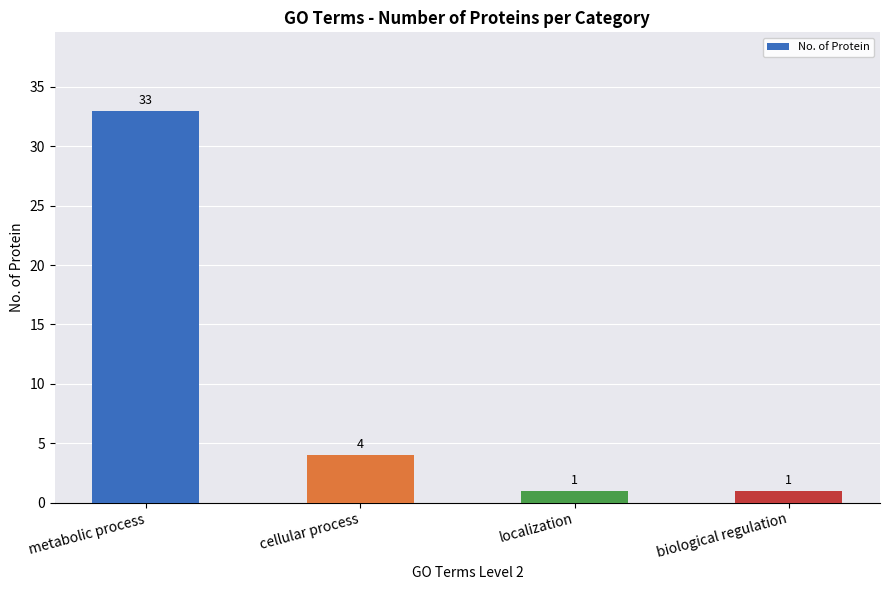

What is the label of the 3rd bar from the right?

cellular process